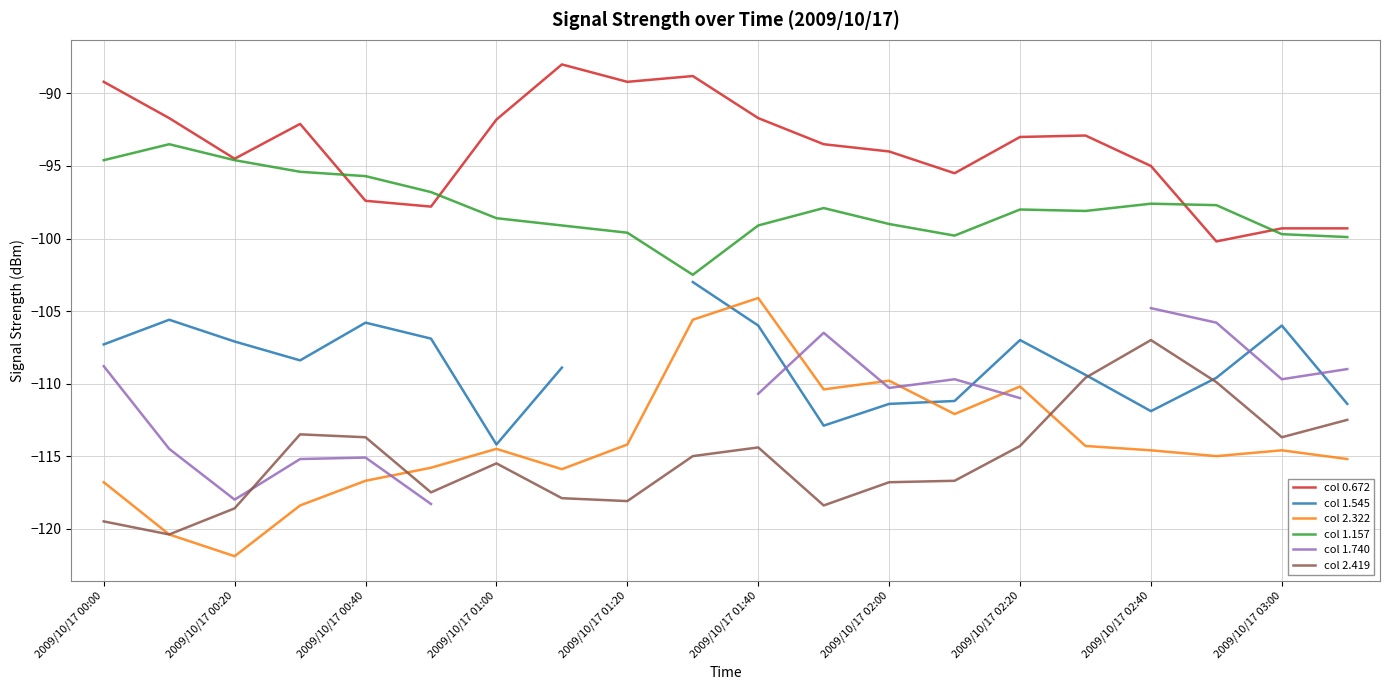

Is it true that col 2.419 equals -160.3 at 2009/10/17 02:40?

False